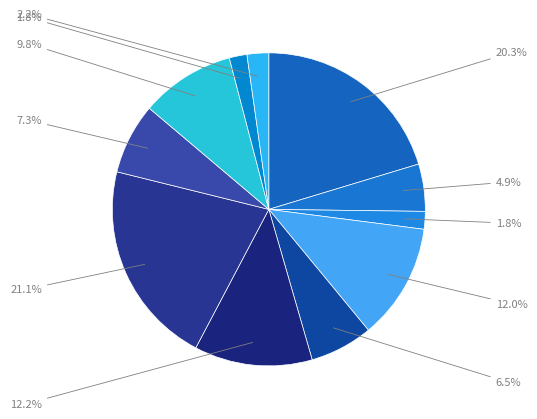

Does any single category account for the majority?

No